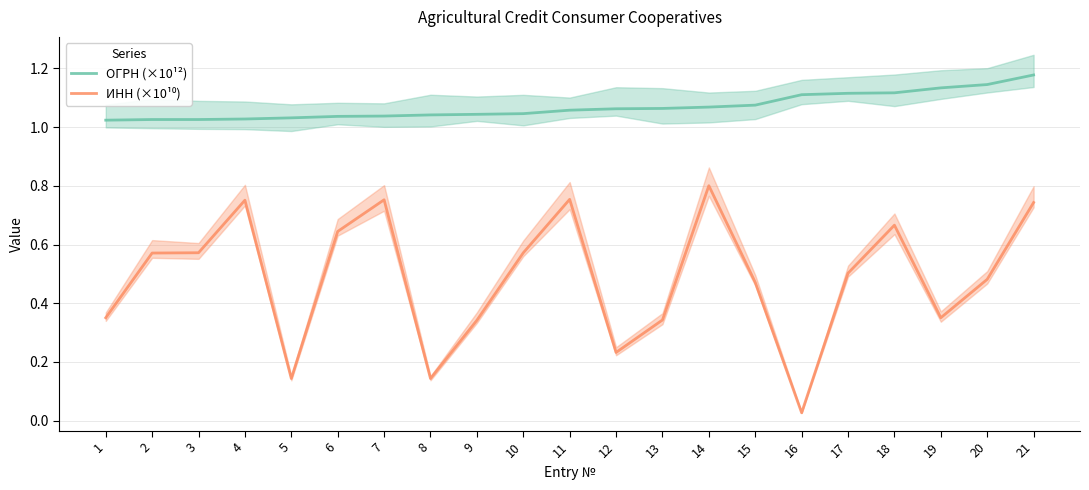

True or false: ИНН (×10¹⁰) has a value of 0.0 at 16.

False